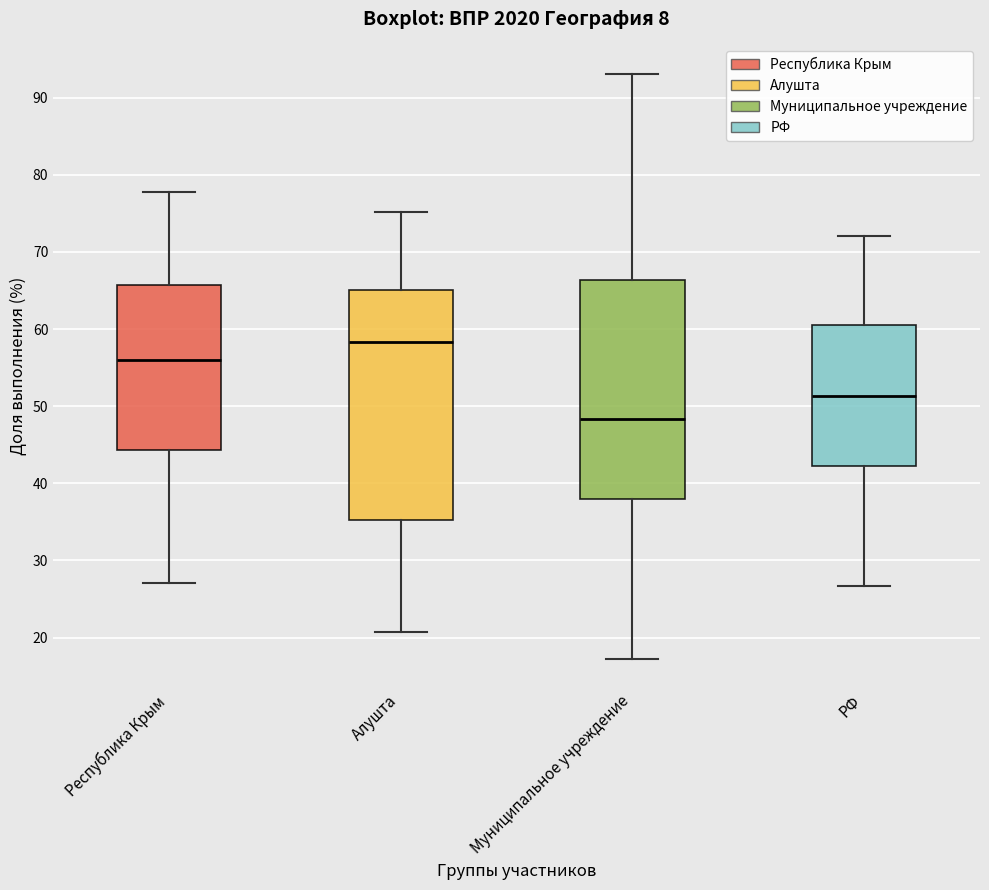

Reading left to right, read every box against the y-axis: the position of its median line, the range the box covers, and the ends of its whiskers. The values are not printed on the chart, so give them approximately, as read against the axis.

Республика Крым: median 56, box 44 to 66, whiskers 27 to 78
Алушта: median 58, box 35 to 65, whiskers 21 to 75
Муниципальное учреждение: median 48, box 38 to 66, whiskers 17 to 93
РФ: median 51, box 42 to 61, whiskers 27 to 72